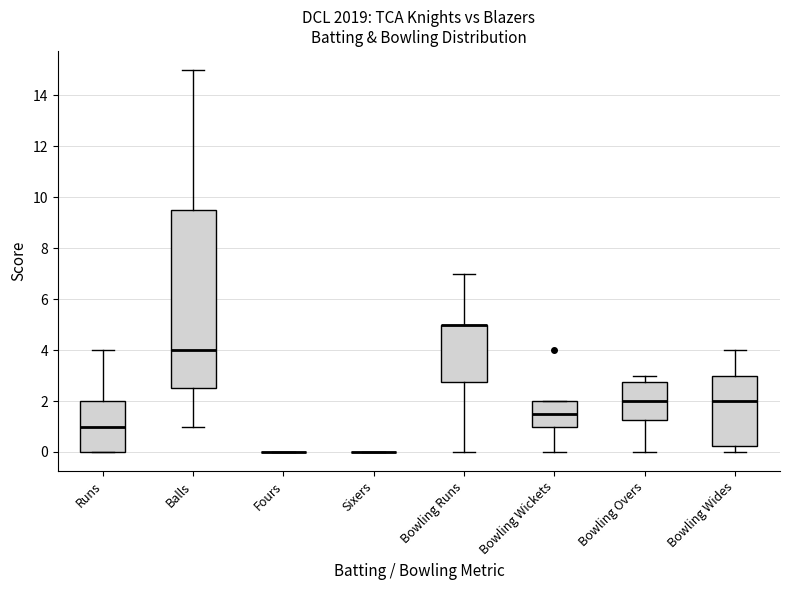

Comparing the boxes themselves (not the whiskers), which one is the tallest?

Balls